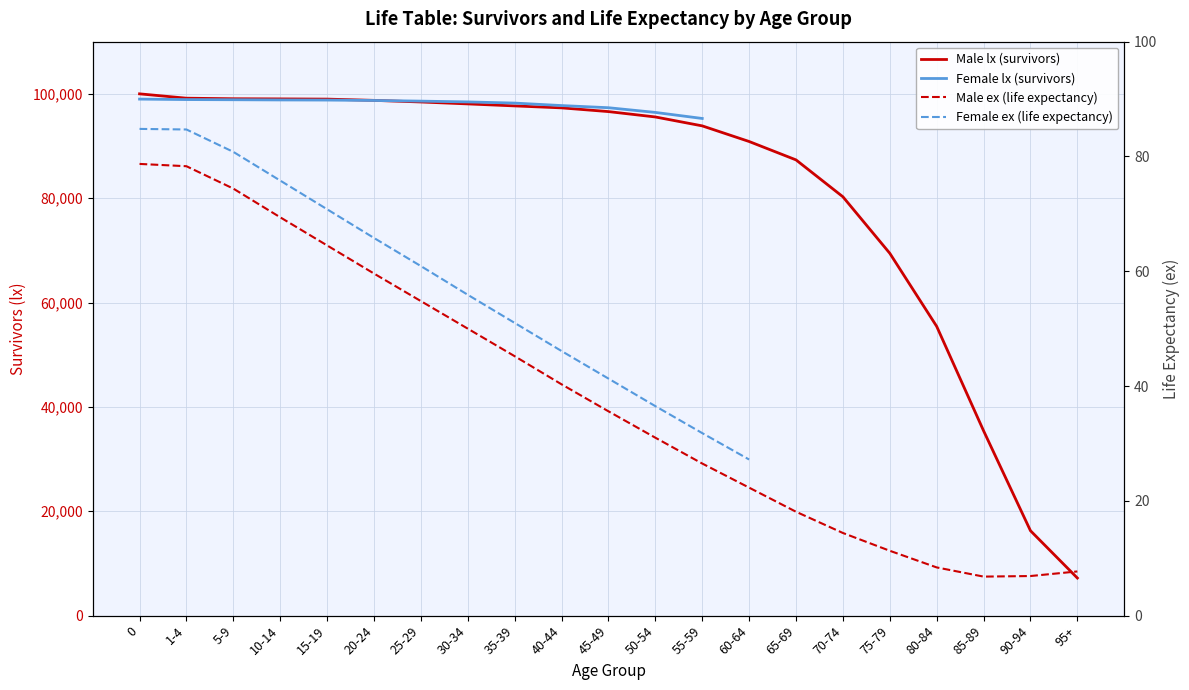

How many data points does each series have?

21